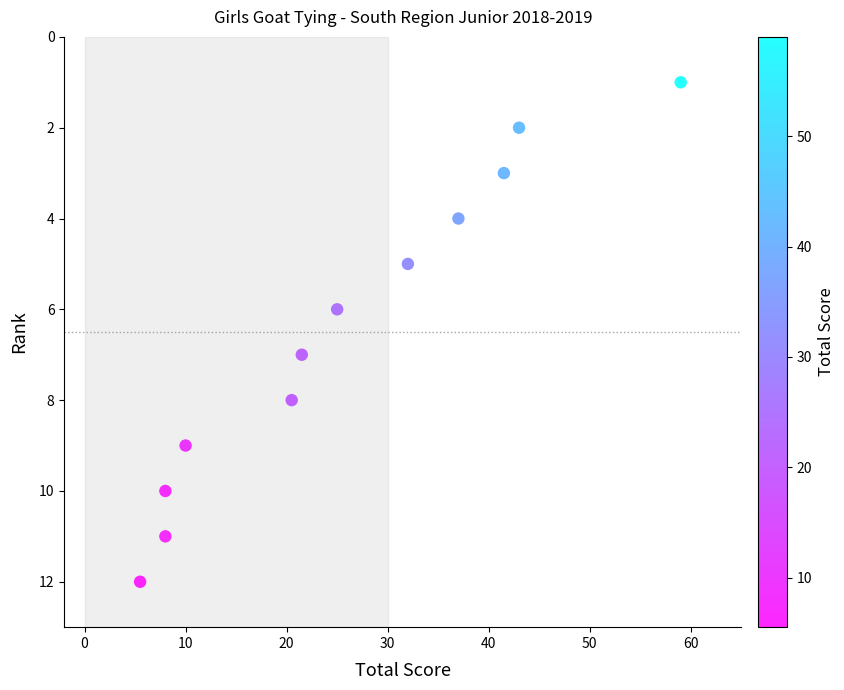

What is the range of Y values (max minus min)?

11